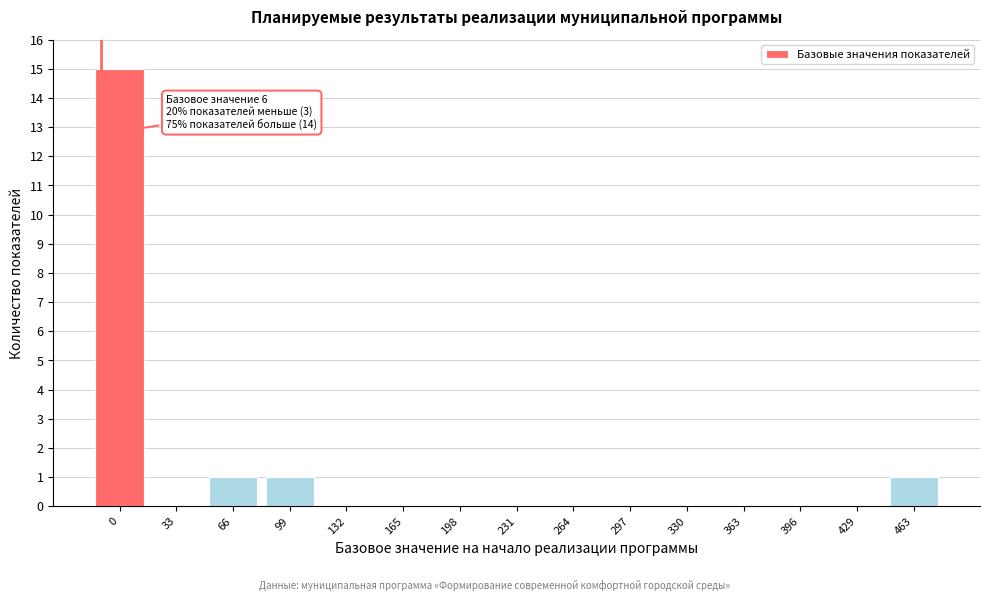

Reading left to right, extract all data points from this chart.

0=15	33=0	66=1	99=1	132=0	165=0	198=0	231=0	264=0	297=0	330=0	363=0	396=0	429=0	463=1